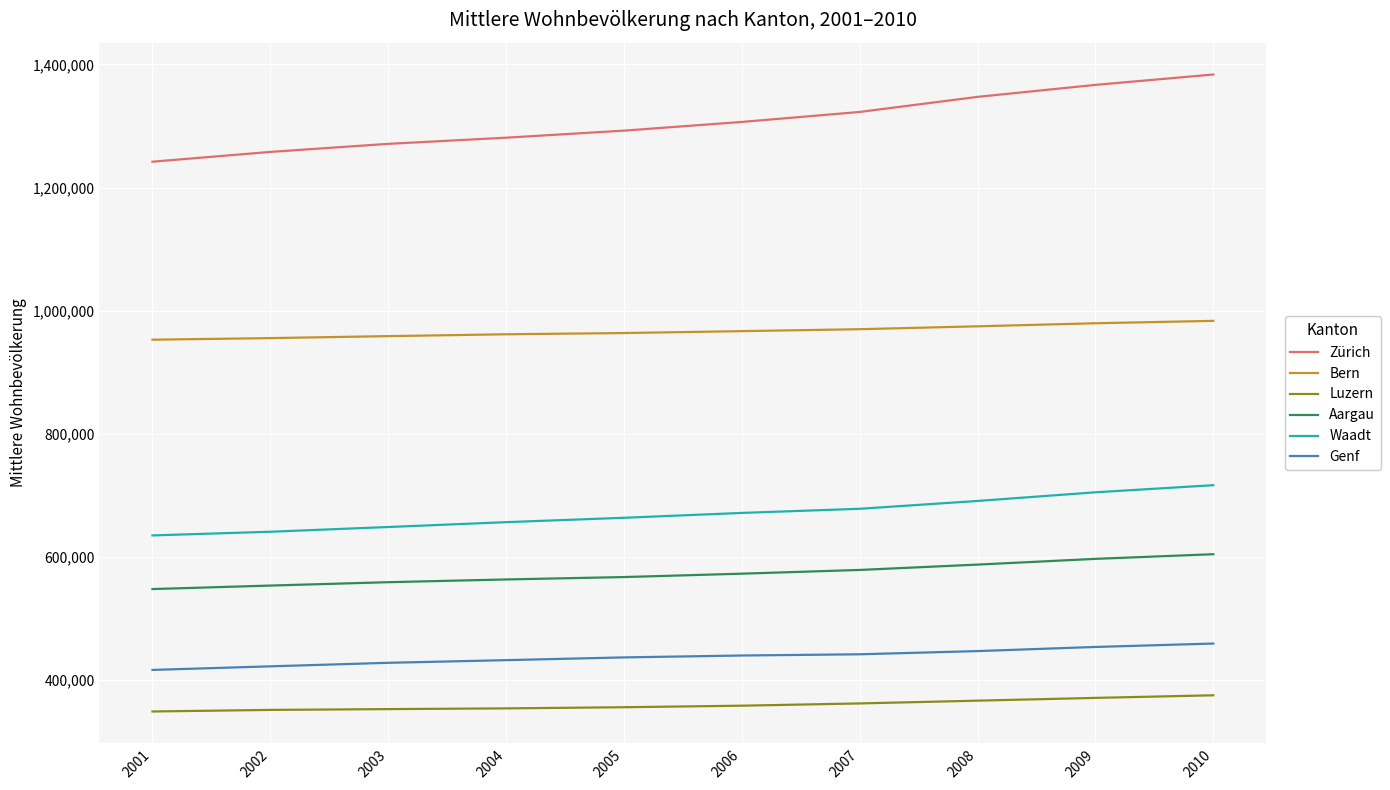

What is the spread (max minus min) of values at 2002?

906530